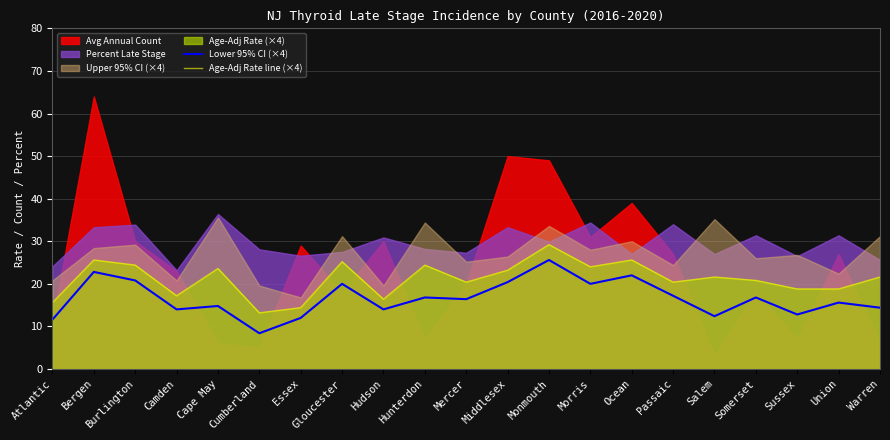

What position from the left is Middlesex?

12